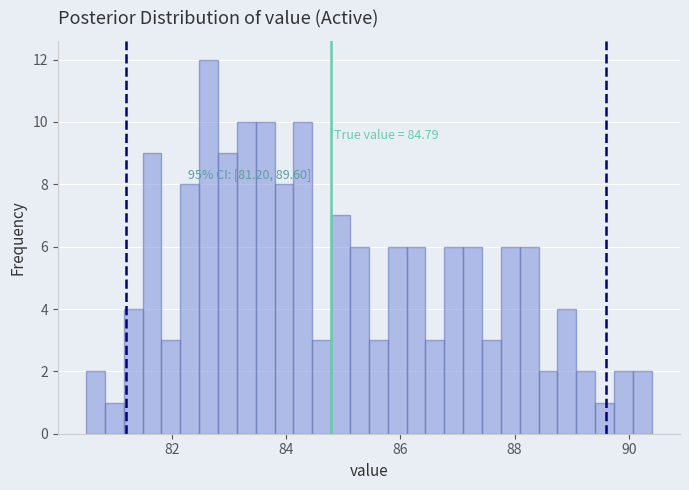

Around what value on the x-axis is the tallest bar? Give the approximate position of its centre, as read against the axis.

82.6